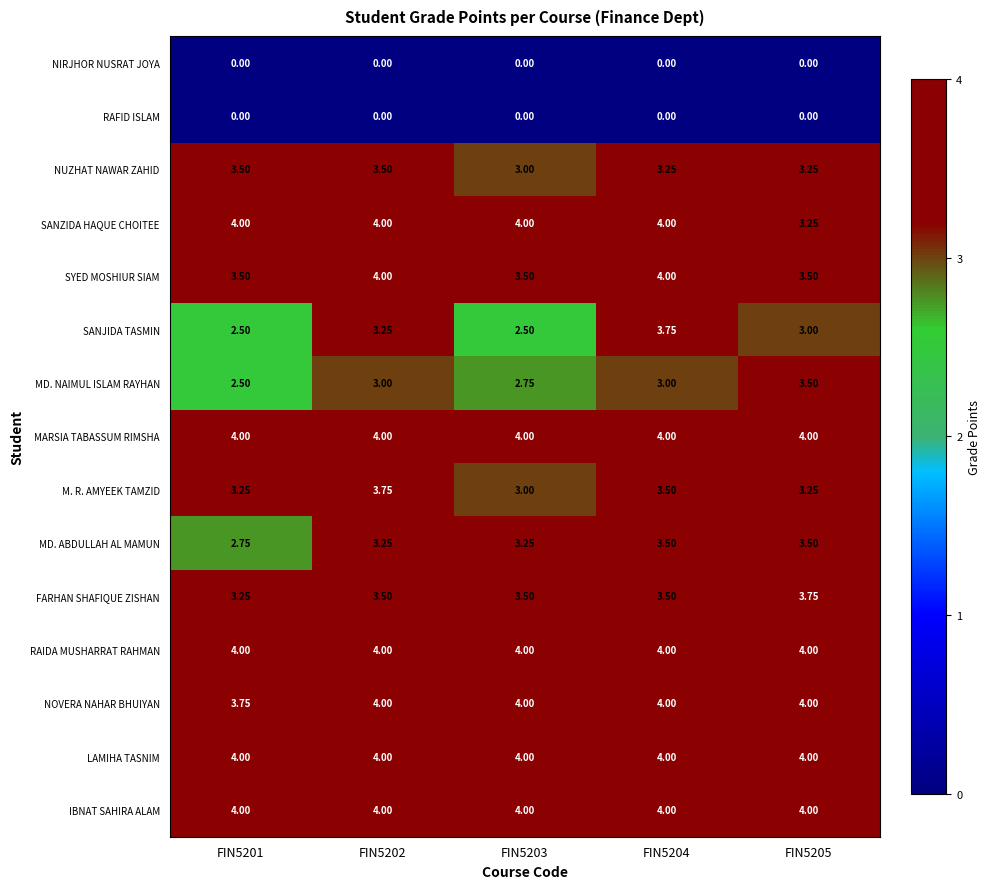

Between FIN5202 and FIN5205, which series saw the biggest shift?

SANZIDA HAQUE CHOITEE